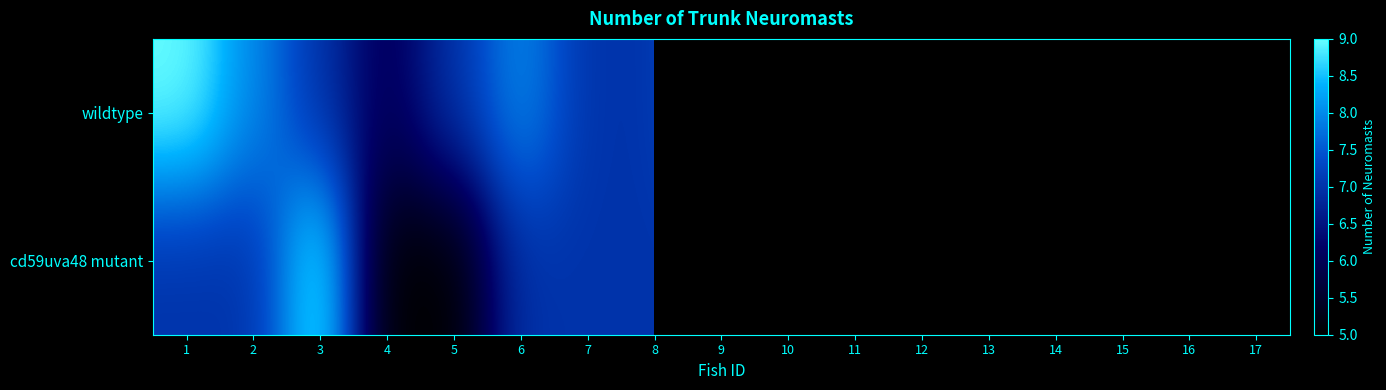

True or false: cd59uva48 mutant has a value of 2.6 at 5.

False